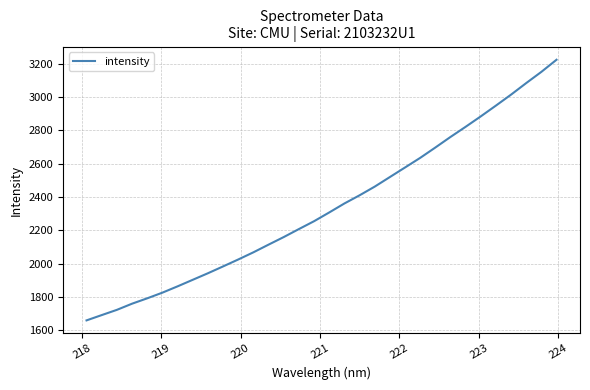

What is the minimum value shown in the chart?

1659.0